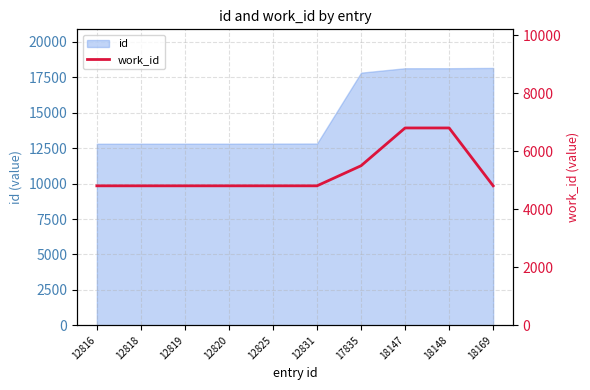

True or false: the data shows 4803 at 18169.

True